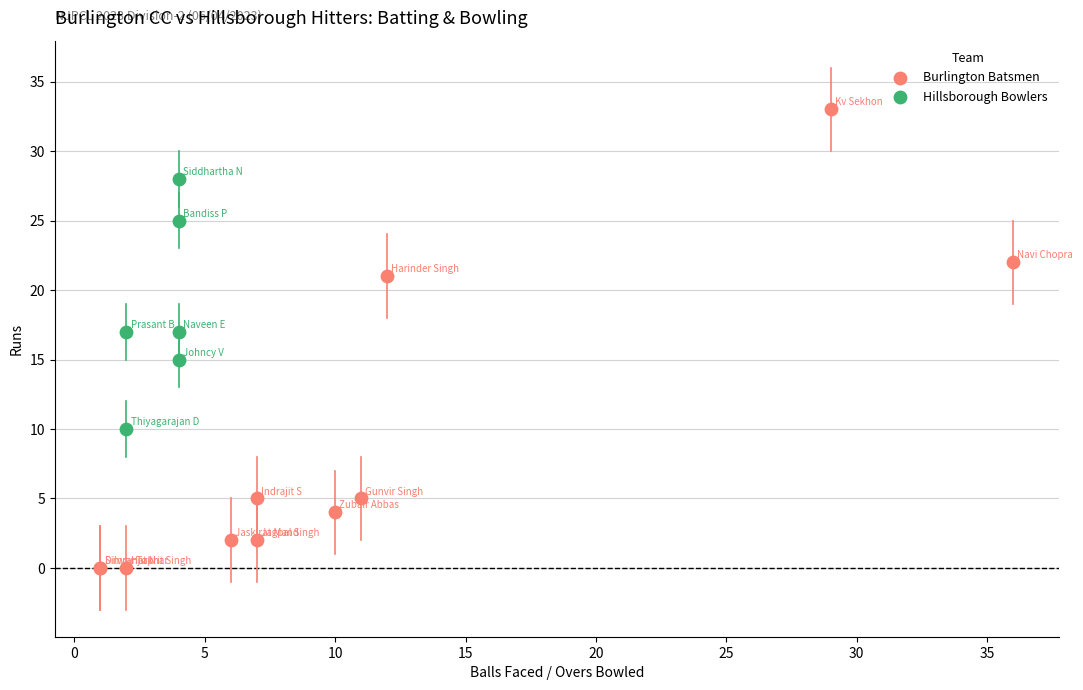

Which series reaches the minimum Y coordinate?

Burlington Batsmen